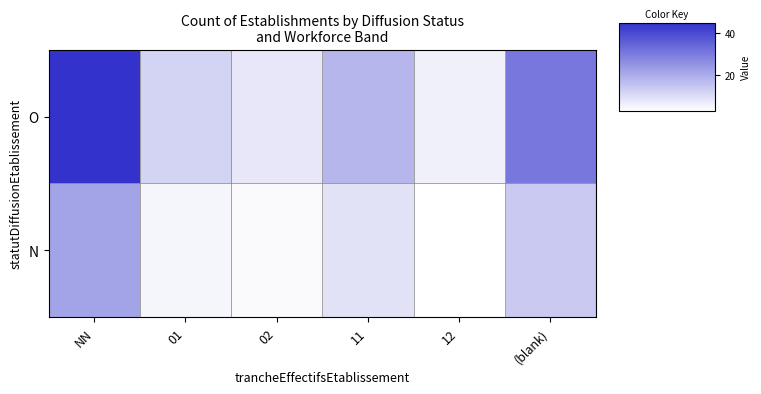

Reading left to right, list all the values displayed in this chart.

O: NN=45	01=12	02=8	11=18	12=6	(blank)=31
N: NN=22	01=5	02=4	11=9	12=3	(blank)=14